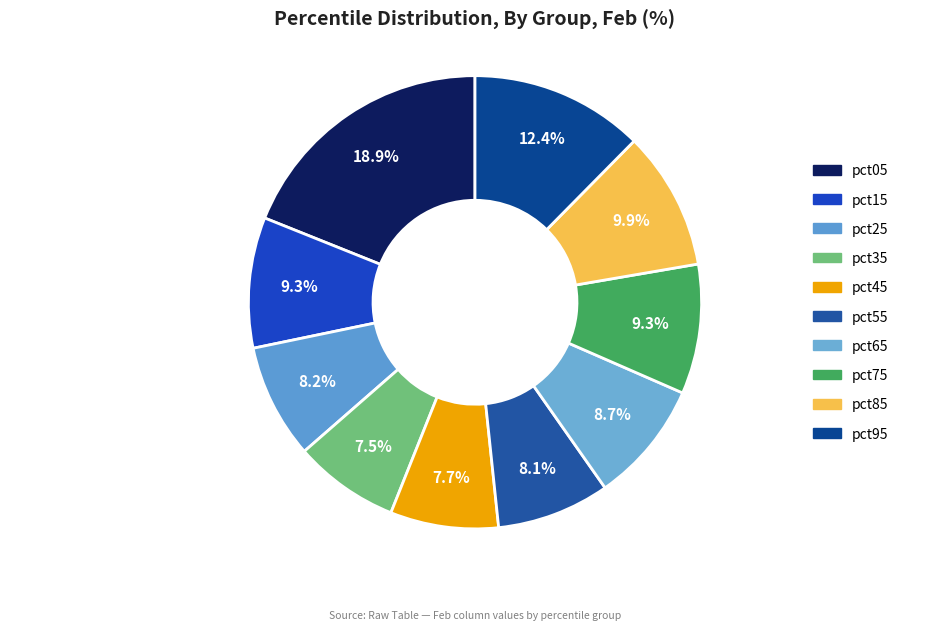

Does any single category account for the majority?

No